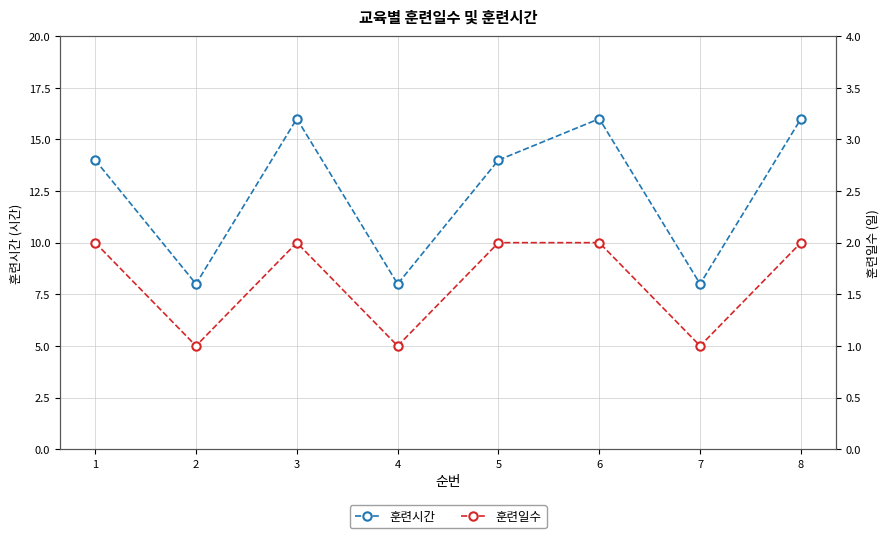

Reading left to right, extract all data points from this chart.

훈련시간: 1=14	2=8	3=16	4=8	5=14	6=16	7=8	8=16
훈련일수: 1=2	2=1	3=2	4=1	5=2	6=2	7=1	8=2